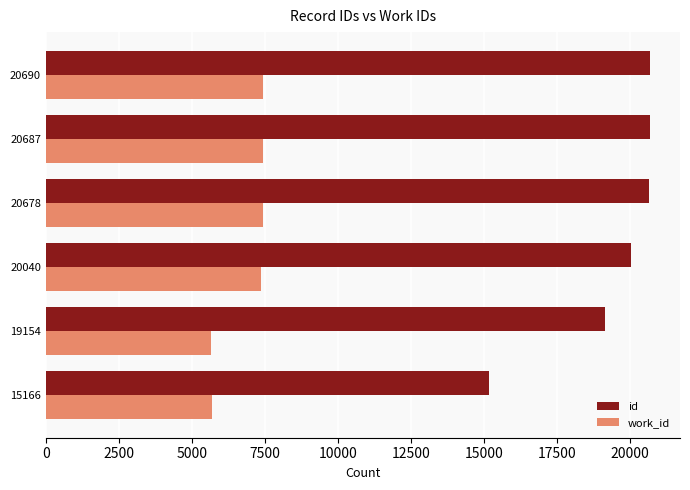

At how many categories does at least one series exceed 11263?

6